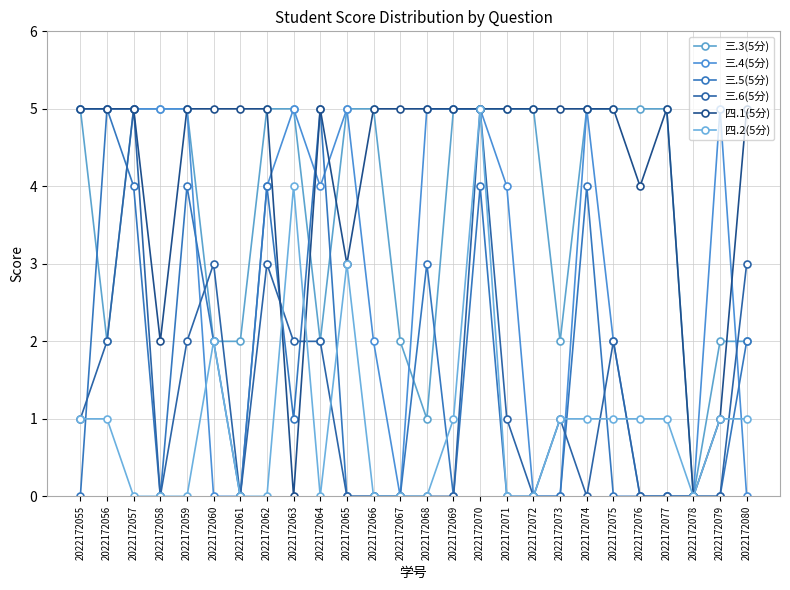

True or false: 三.6(5分) and 三.3(5分) cross at least once.

True